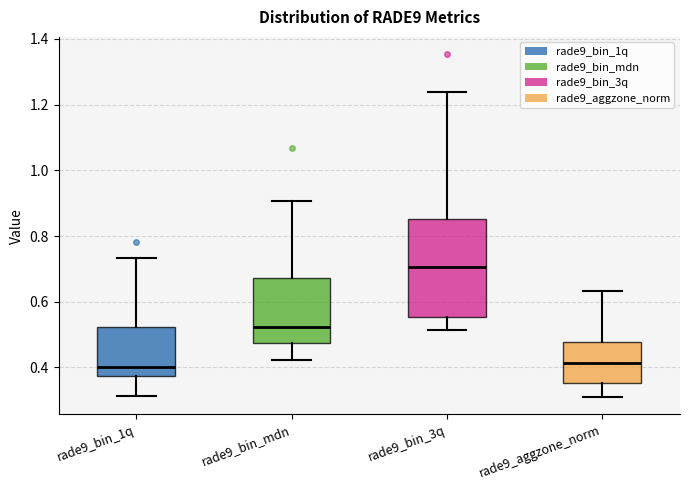

Reading left to right, transcribe this box plot: for each box, give where its median line is, the range the box spans, and where its two whiskers end, as read against the y-axis. The values are not printed on the chart, so give them approximately, as read against the axis.

rade9_bin_1q: median 0.40, box 0.38 to 0.52, whiskers 0.32 to 0.74
rade9_bin_mdn: median 0.52, box 0.48 to 0.68, whiskers 0.42 to 0.90
rade9_bin_3q: median 0.70, box 0.56 to 0.86, whiskers 0.52 to 1.24
rade9_aggzone_norm: median 0.42, box 0.36 to 0.48, whiskers 0.30 to 0.64